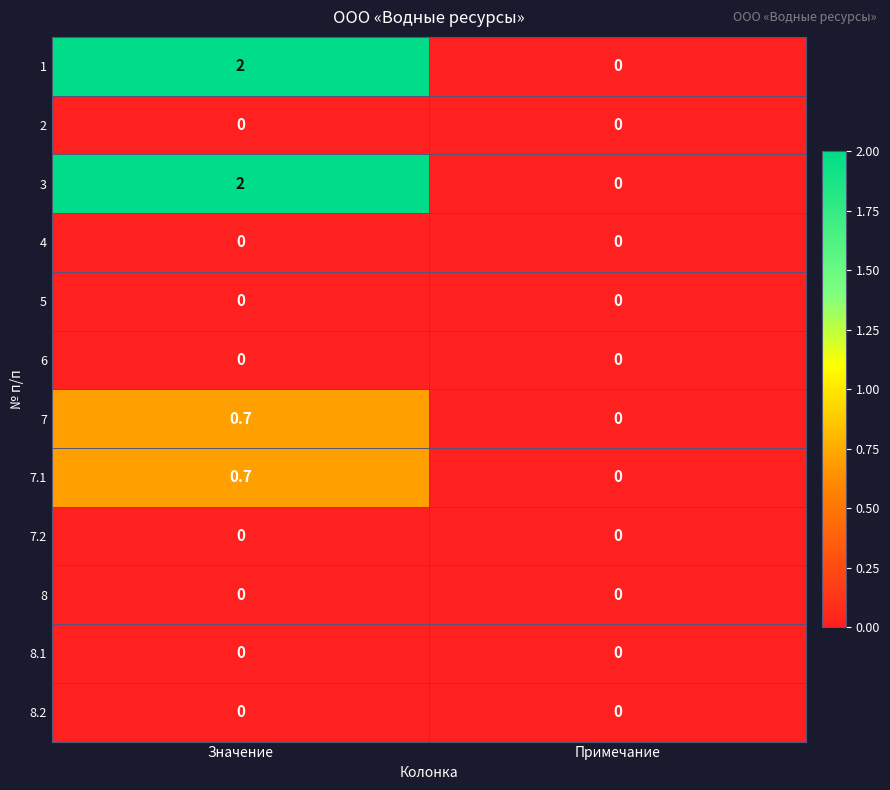

Reading left to right, transcribe all the data shown in this chart.

1: 2.0	0.0
2: 0.0	0.0
3: 2.0	0.0
4: 0.0	0.0
5: 0.0	0.0
6: 0.0	0.0
7: 0.7	0.0
7.1: 0.7	0.0
7.2: 0.0	0.0
8: 0.0	0.0
8.1: 0.0	0.0
8.2: 0.0	0.0